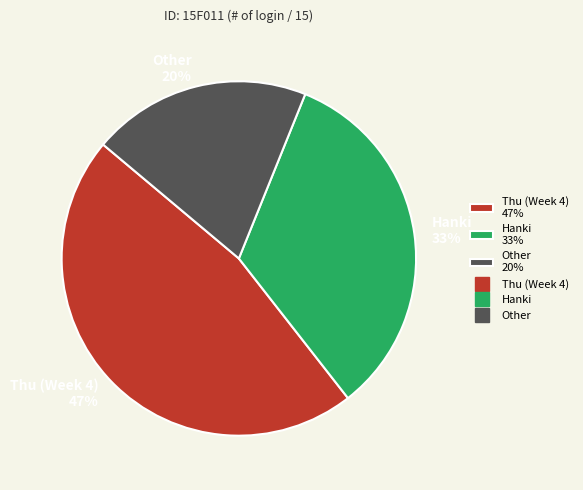

To the nearest percent, what is the combined percentage of Other 20% and Hanki 33%?

53%